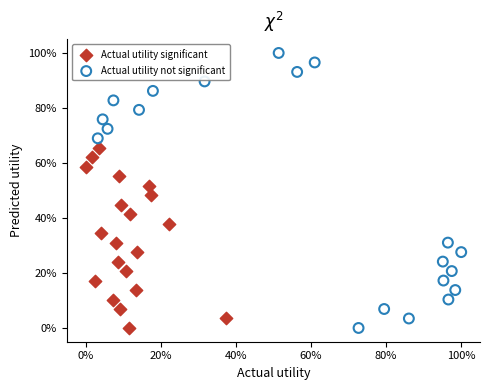

Which series has the largest Y range (max minus min)?

Actual utility not significant